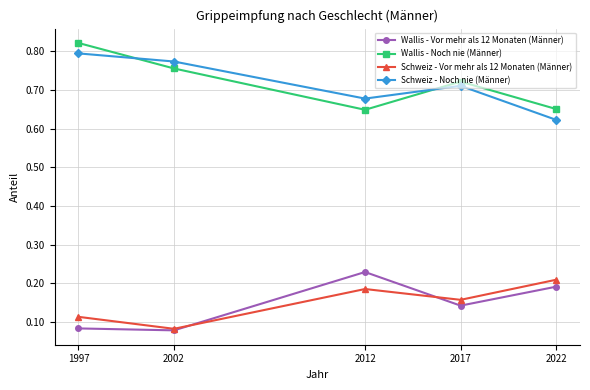

At which label is Schweiz - Vor mehr als 12 Monaten (Männer) closest to 0?

2002